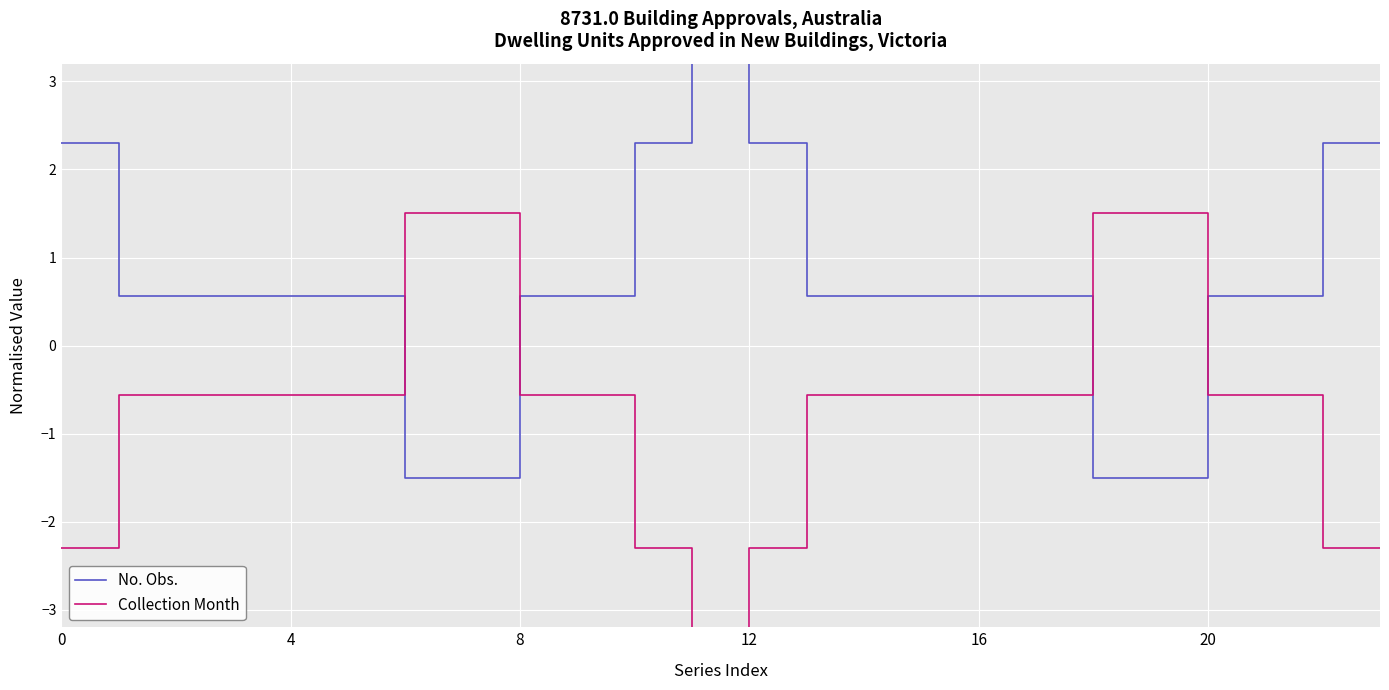

How many interior local peaks does the No. Obs. series have?

1